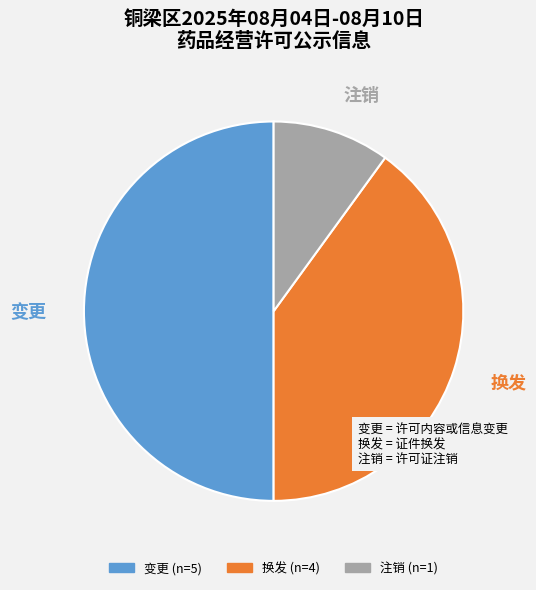

What percentage is the 变更 slice, to the nearest percent?

50%